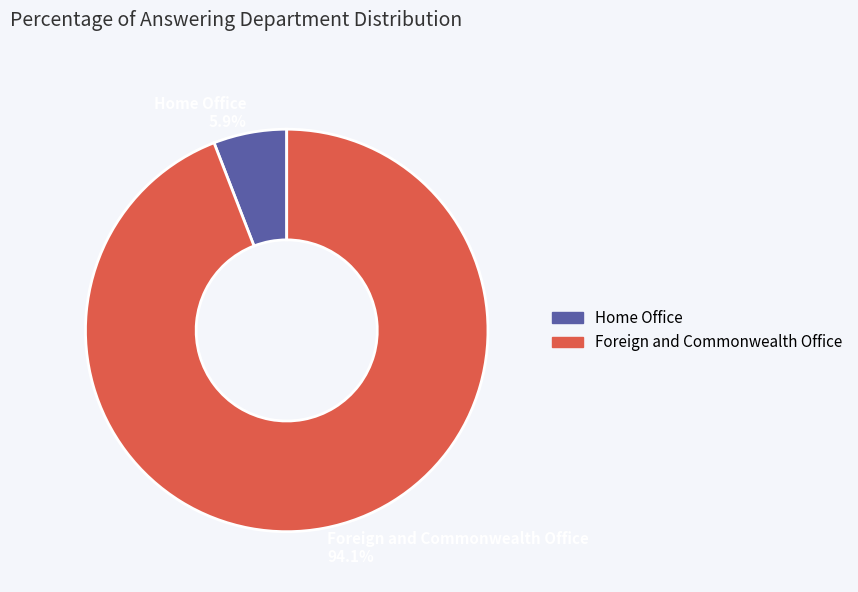

What is the total percentage of Home Office and Foreign and Commonwealth Office?

100.0%